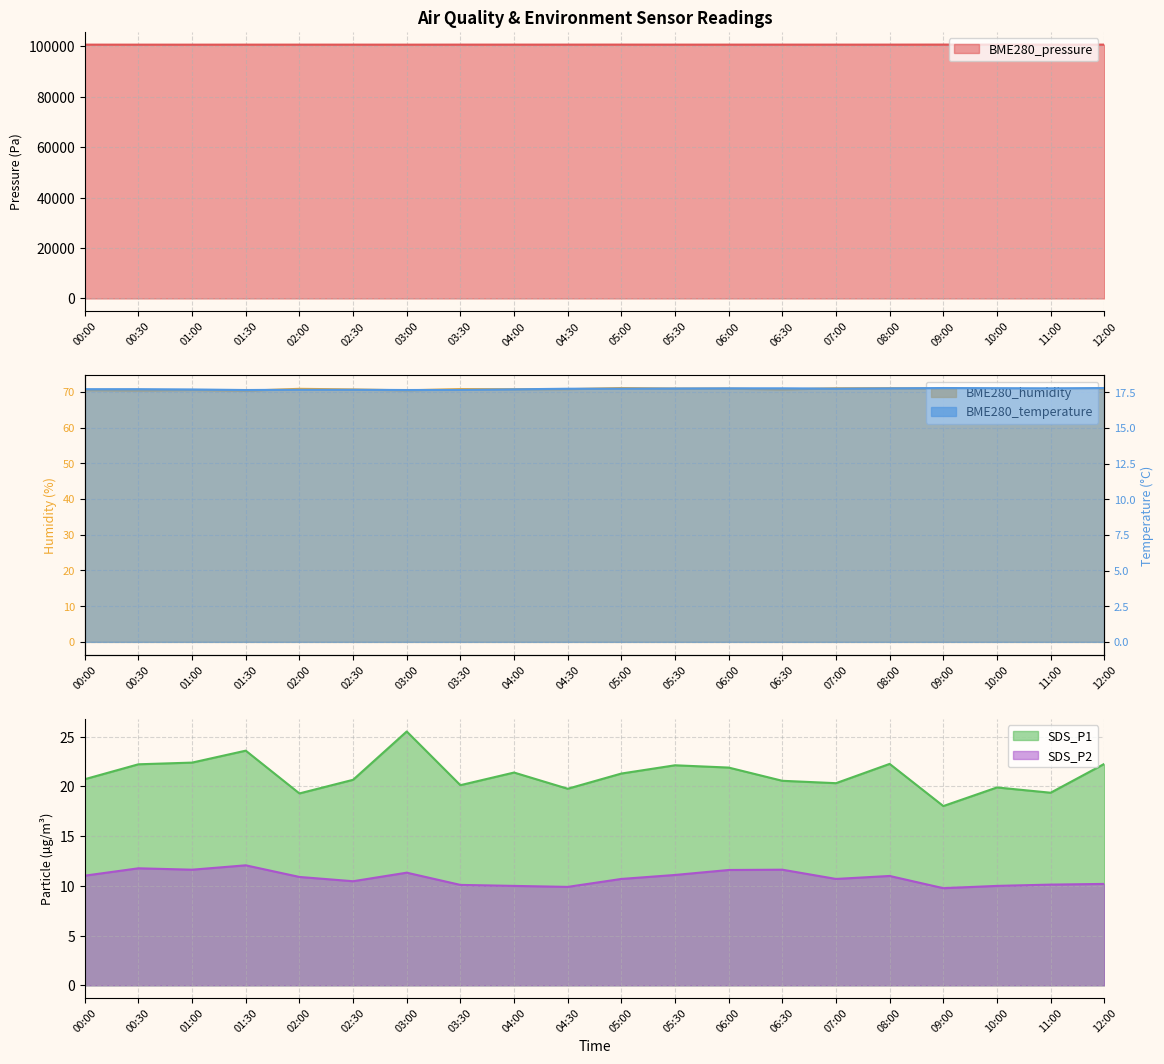

Which has a higher value, 03:00 or 03:30?

03:30